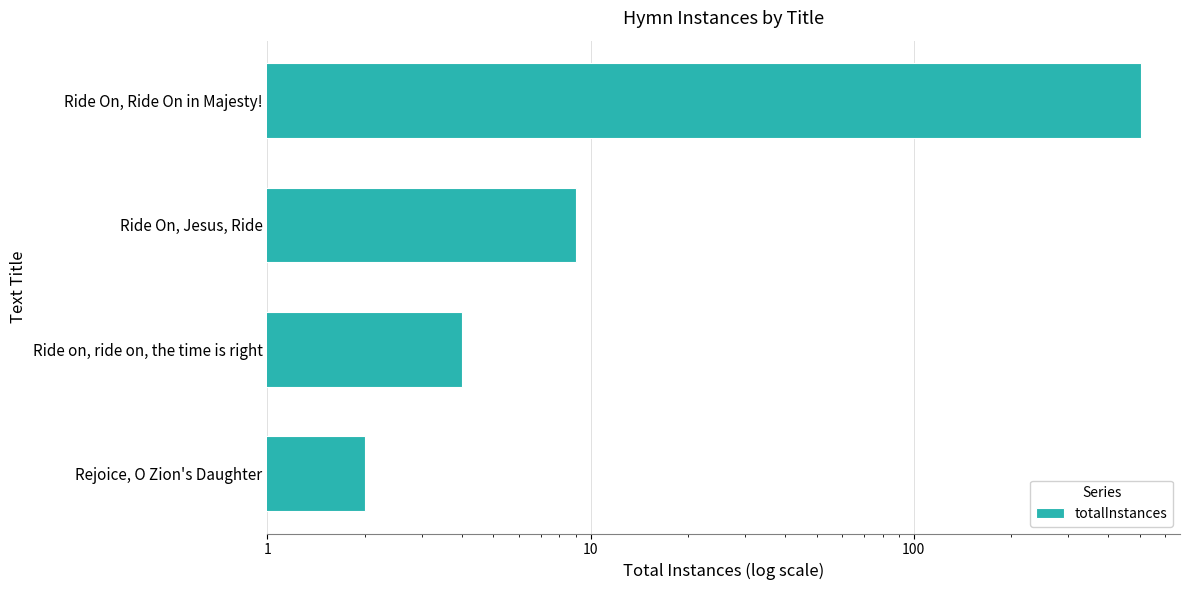

What is the change in value from Ride On, Ride On in Majesty! to Rejoice, O Zion's Daughter?

-503